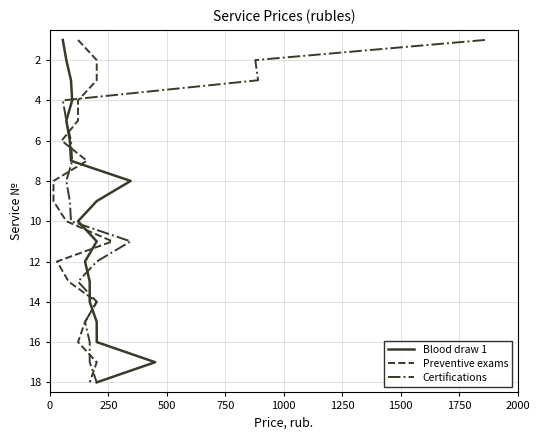

Read the Preventive exams value at 9, to the nearest 5.

10